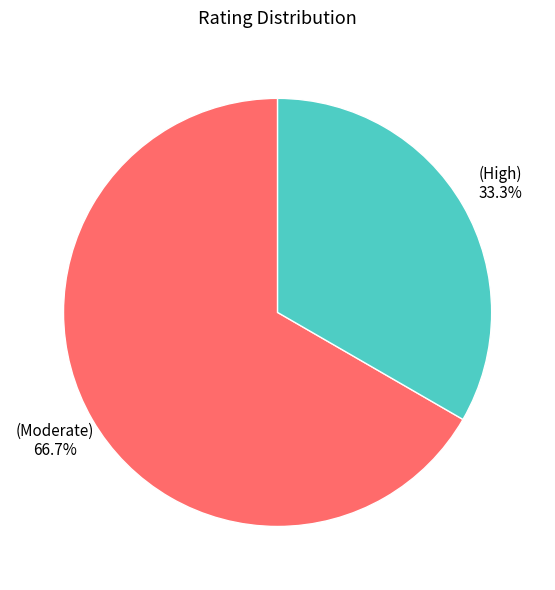

Does any single category account for the majority?

Yes